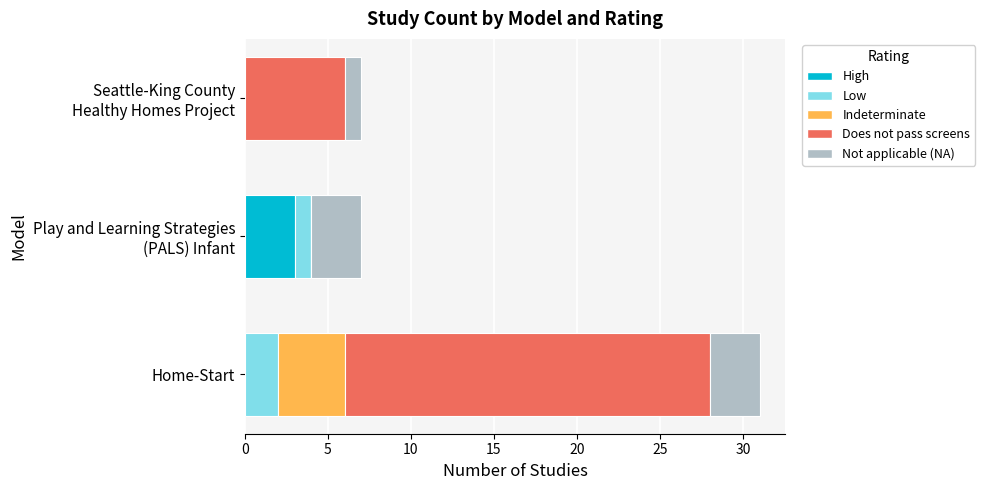

Count the number of data series in this chart.

5